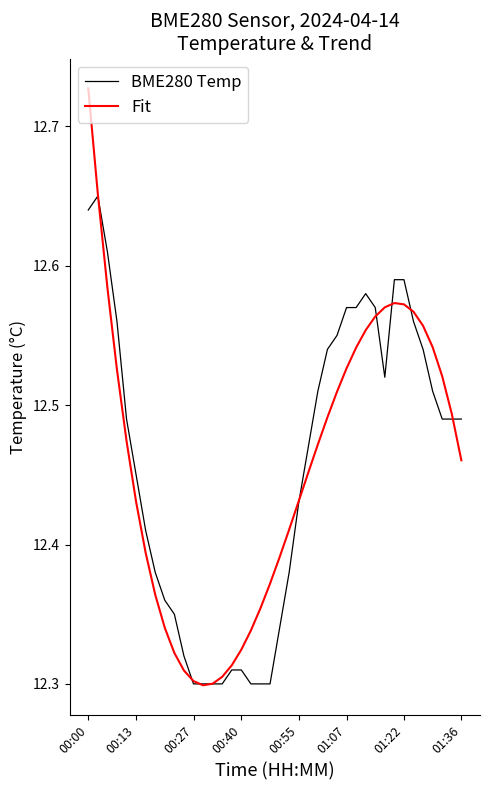

Rank the series by their maximum value, from lowest to highest.

BME280 Temp, Fit